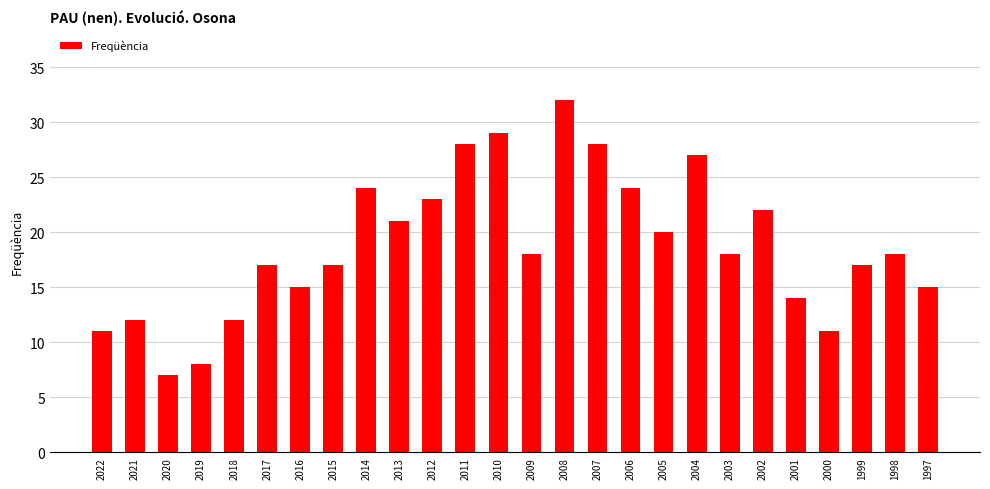

Is it true that the value at 2012 is 23?

True